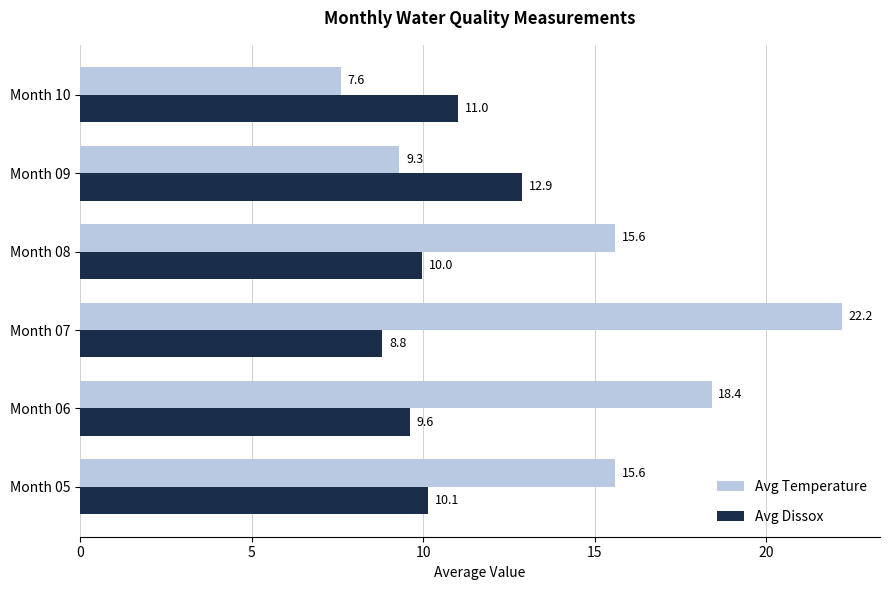

Rank the series at Month 05 from highest to lowest value.

Avg Temperature, Avg Dissox